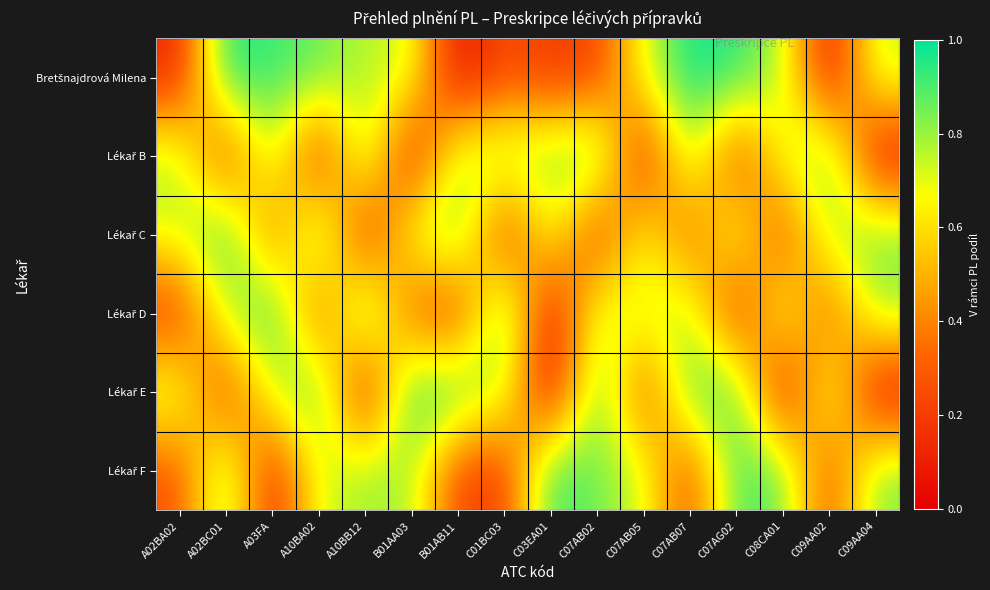

At how many categories does at least one series exceed 0?

16